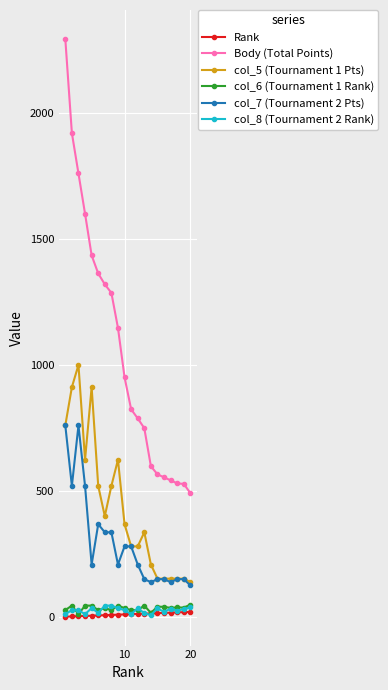

Which series has the largest total across all categories?

Body (Total Points)